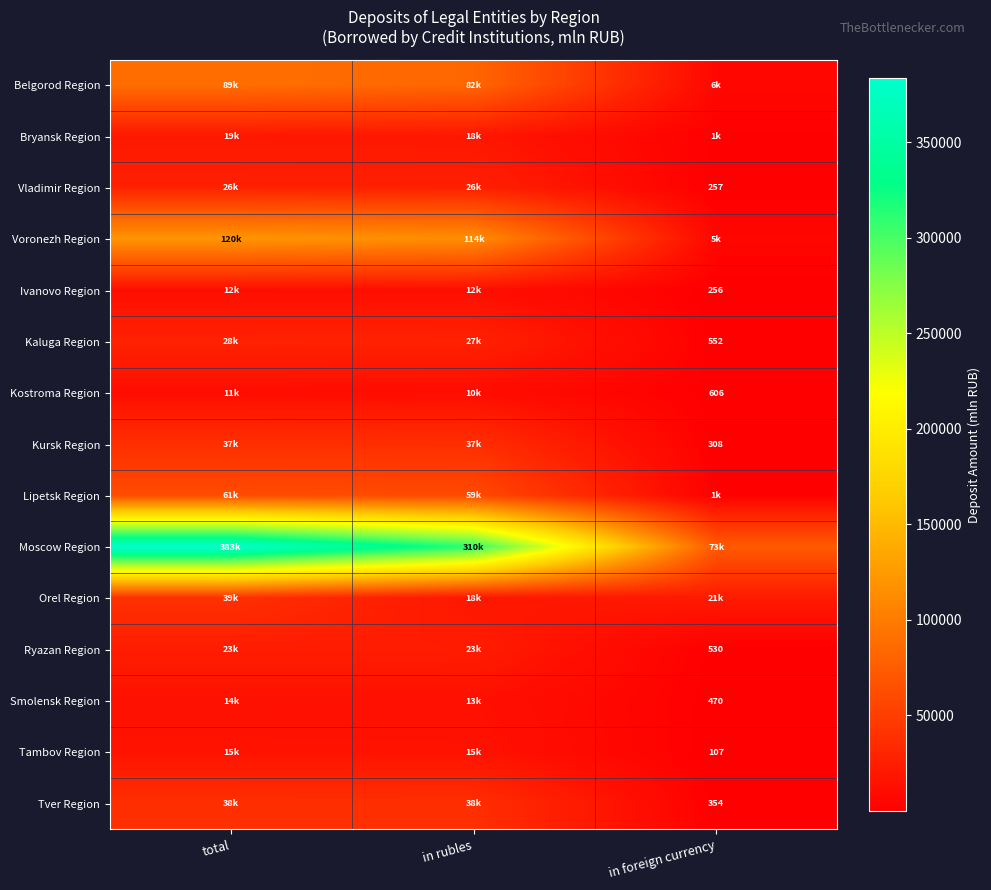

List the series in order of their peak value, lowest first.

Kostroma Region, Ivanovo Region, Smolensk Region, Tambov Region, Bryansk Region, Ryazan Region, Vladimir Region, Kaluga Region, Kursk Region, Tver Region, Orel Region, Lipetsk Region, Belgorod Region, Voronezh Region, Moscow Region